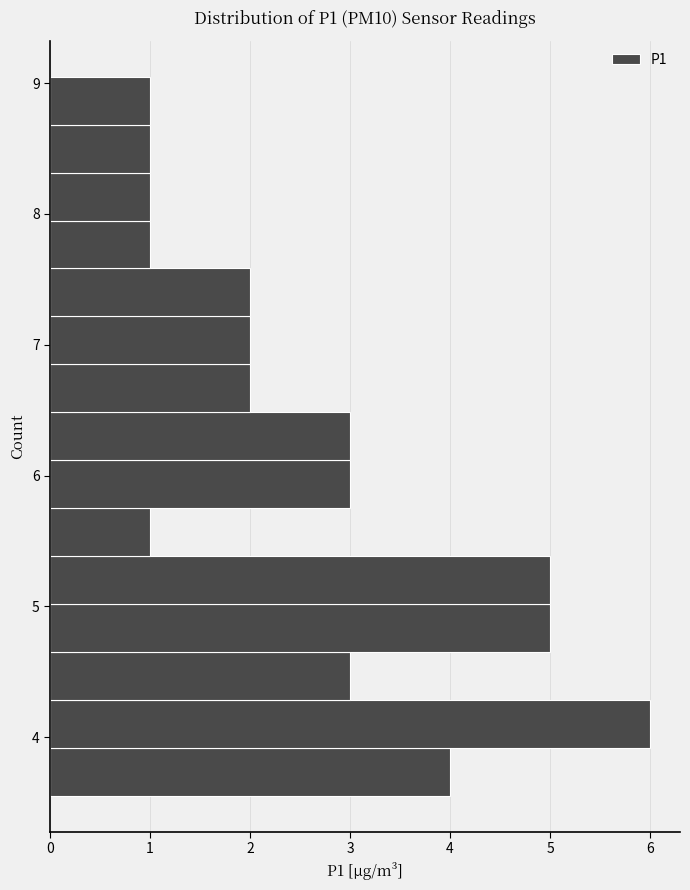

Read against the y-axis, roughly where is the centre of the longest bar?

4.1